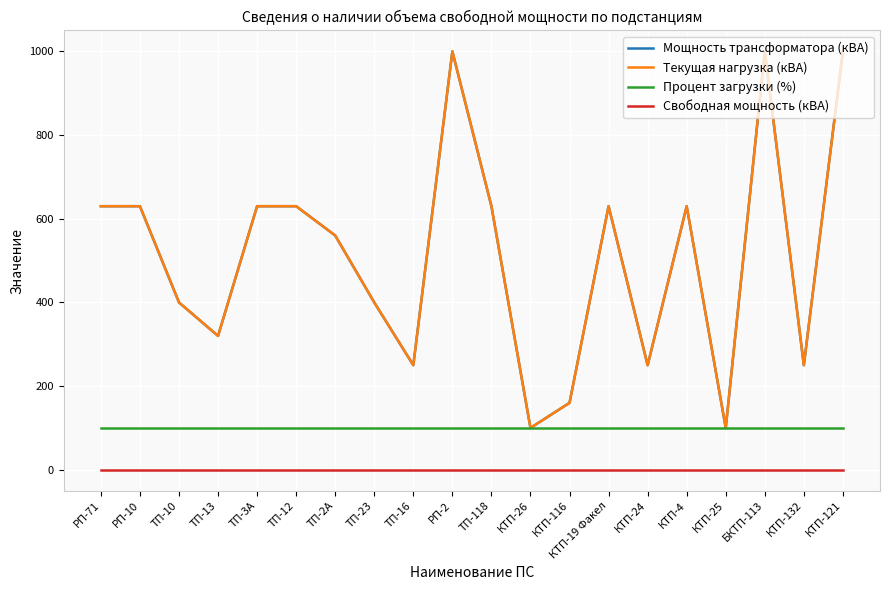

What is the maximum value shown in the chart?

1000